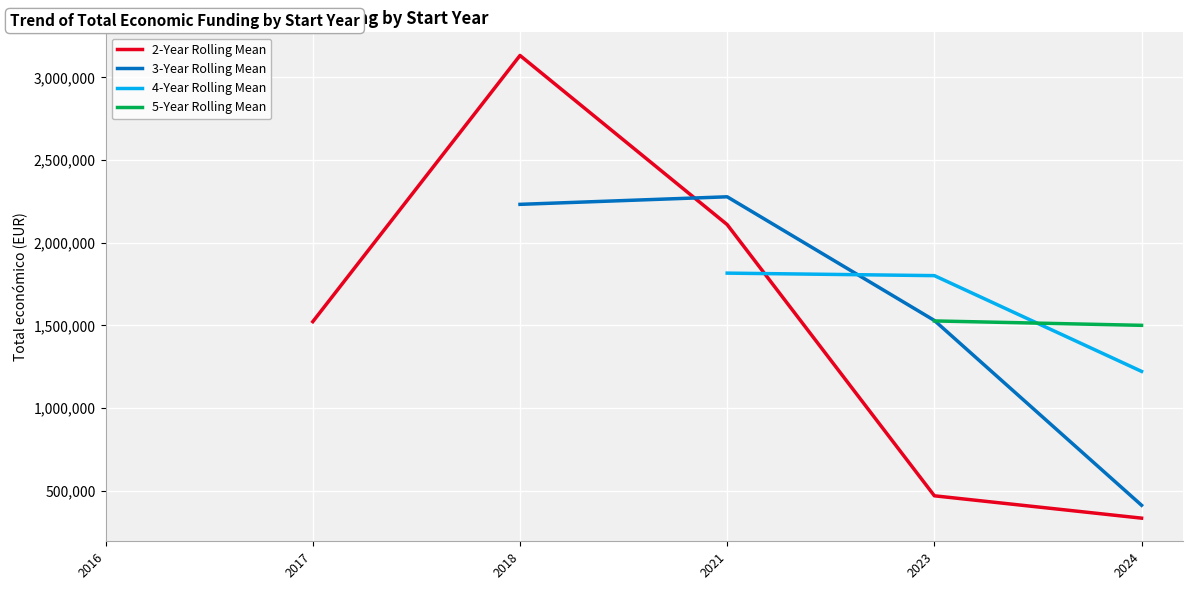

Between 2017 and 2021, which series saw the biggest shift?

2-Year Rolling Mean